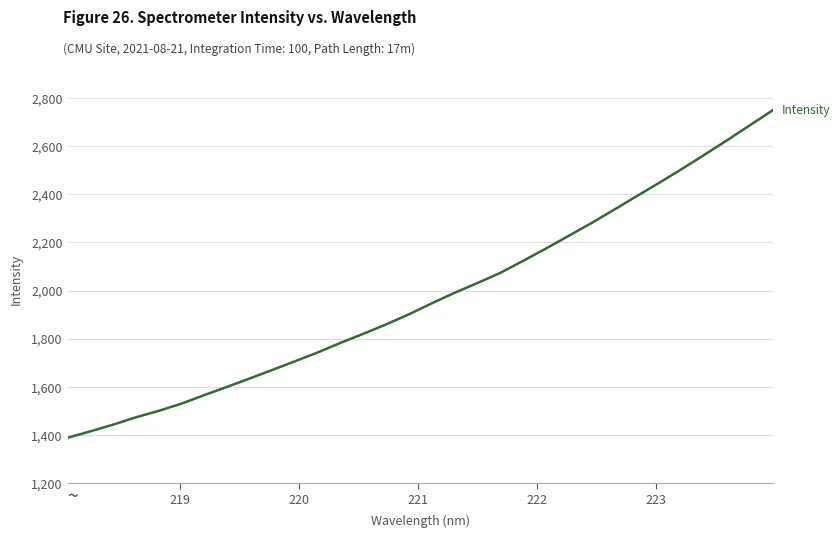

What is the difference between the maximum and minimum values?

1362.4